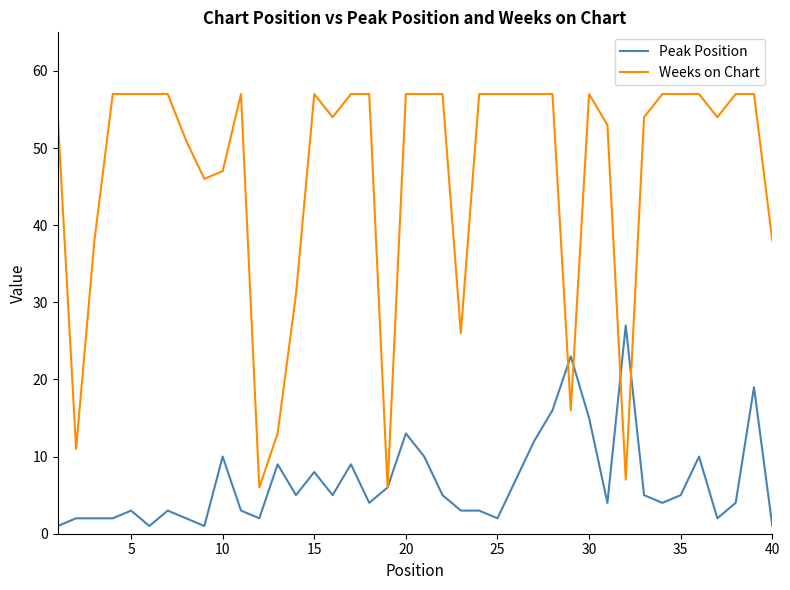

Which series has the widest spread of values?

Weeks on Chart